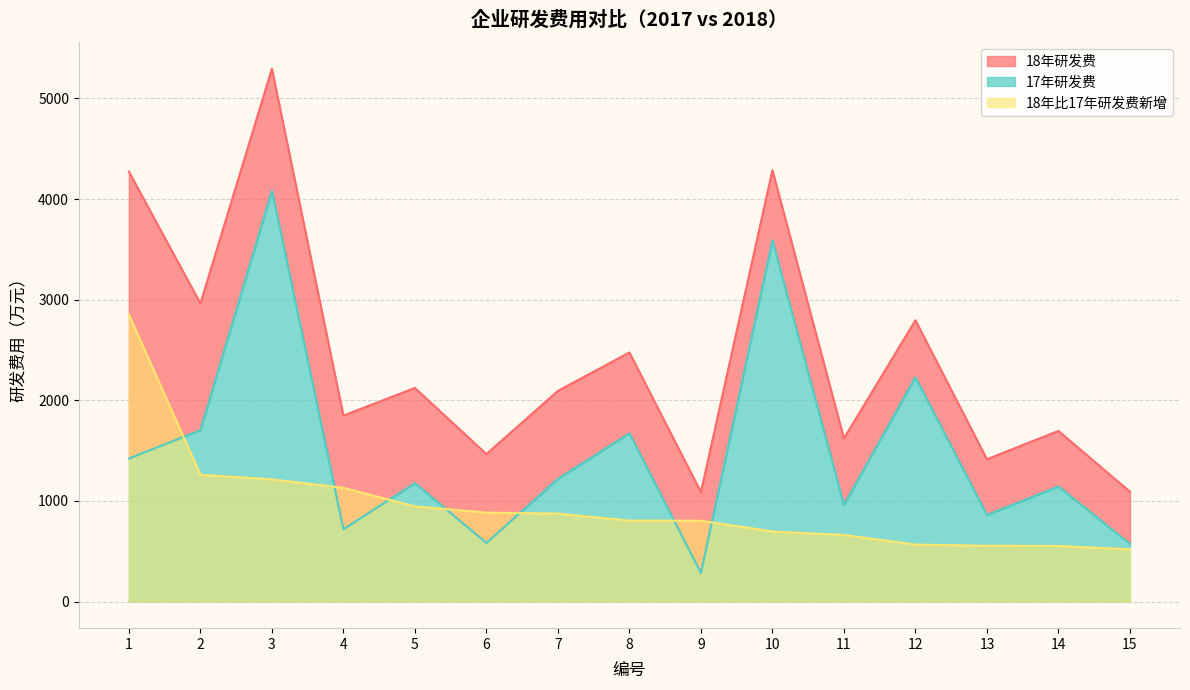

At which label is 18年比17年研发费新增 closest to 1685?

2